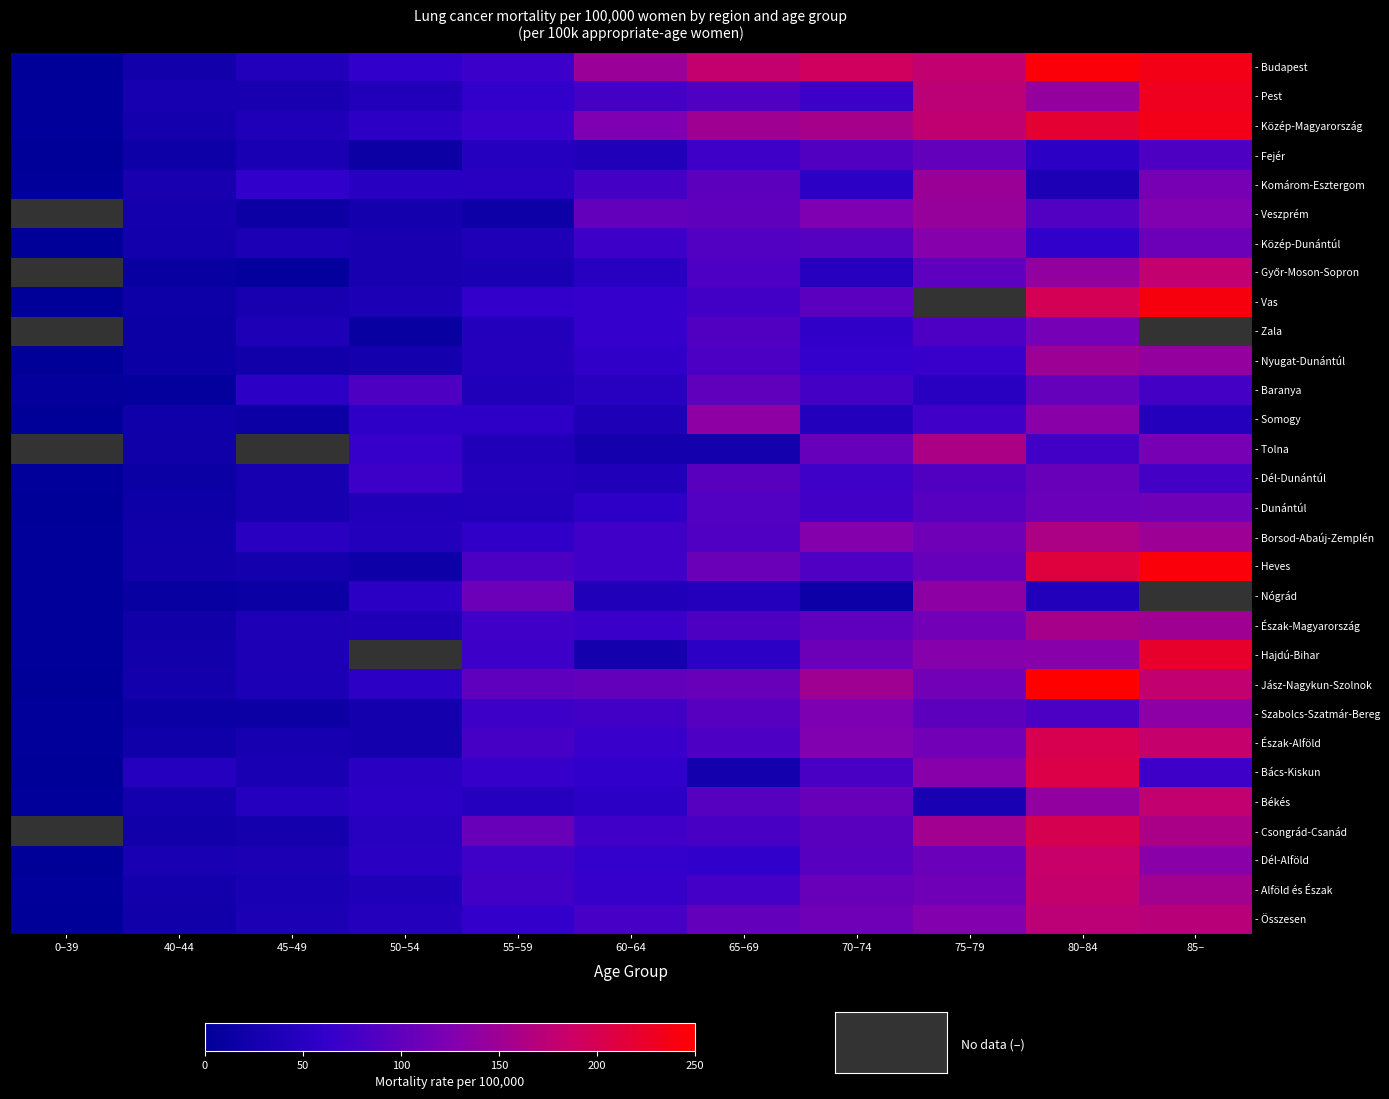

What value does the - Fejér series have at 40–44?

16.7